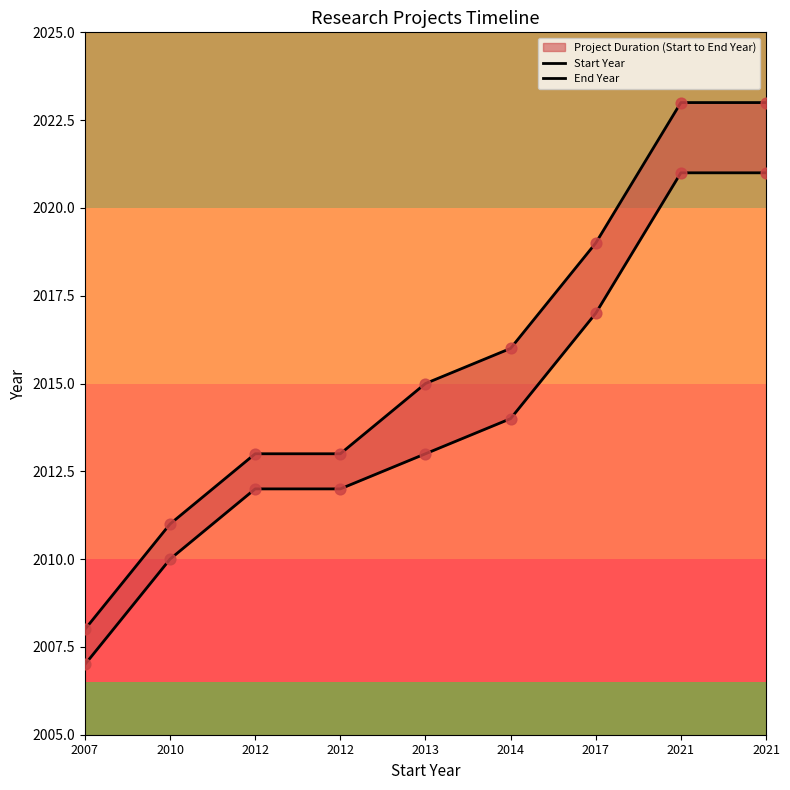

At how many categories does at least one series exceed 2007?

9